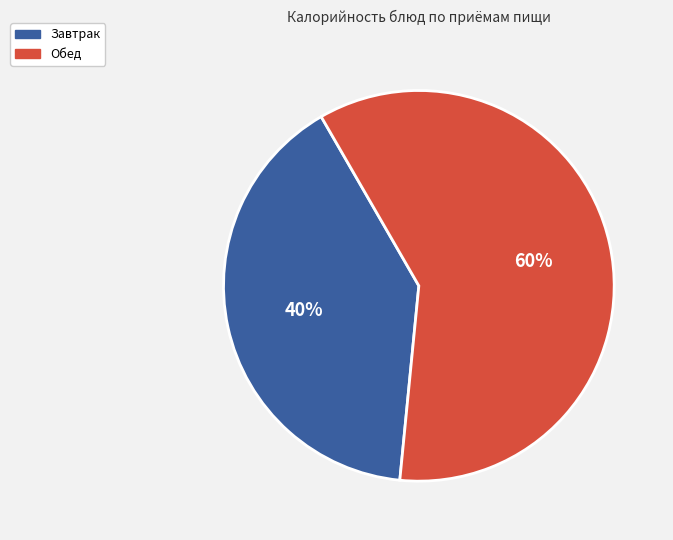

What is the largest slice in the pie chart?

Обед